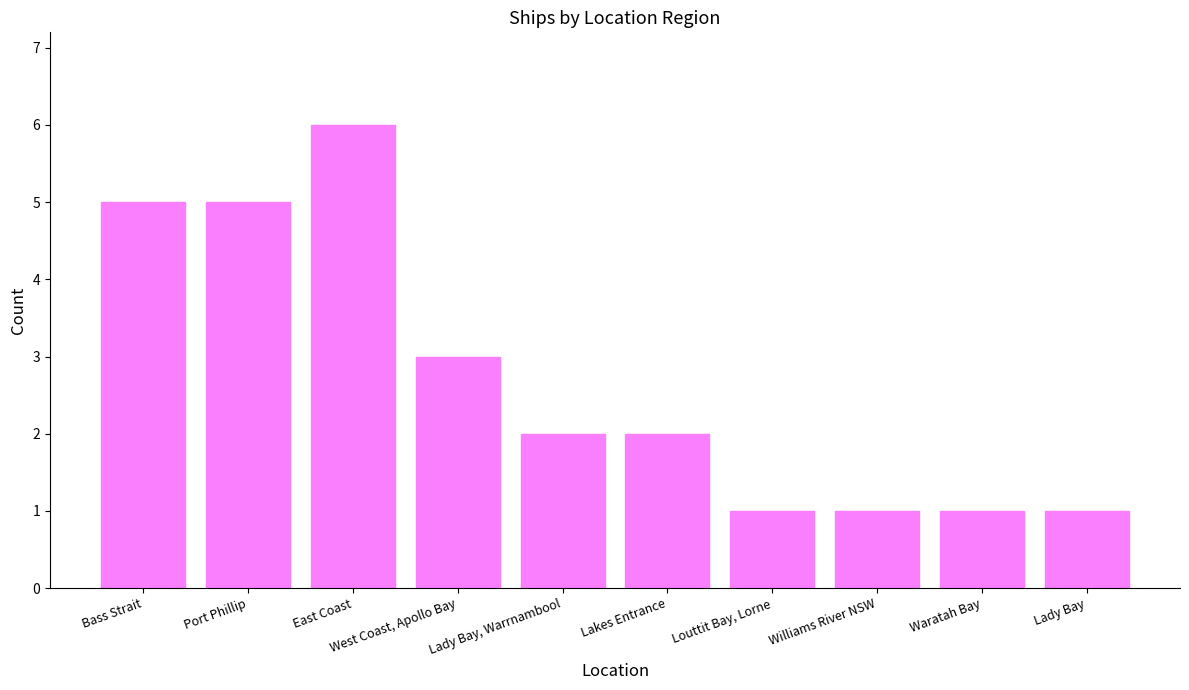

What value does the data have at Port Phillip?

5